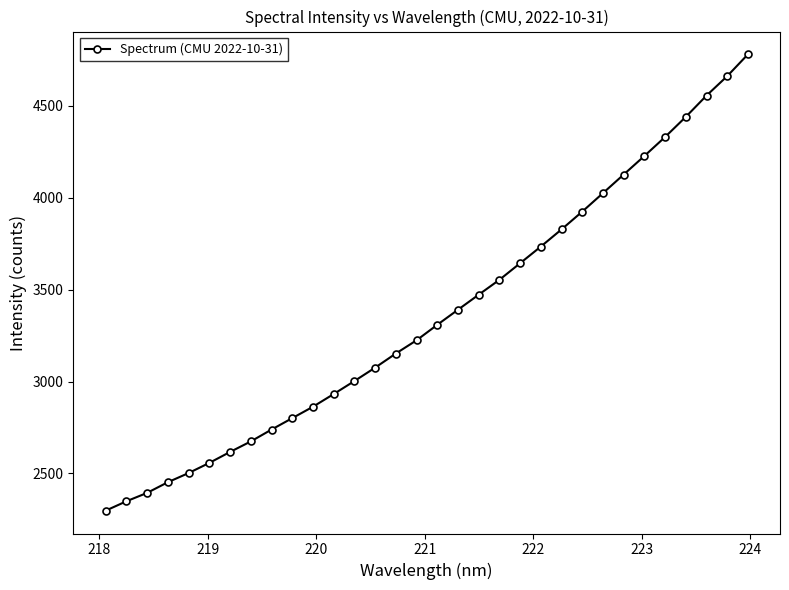

What is the smallest value displayed?

2297.7